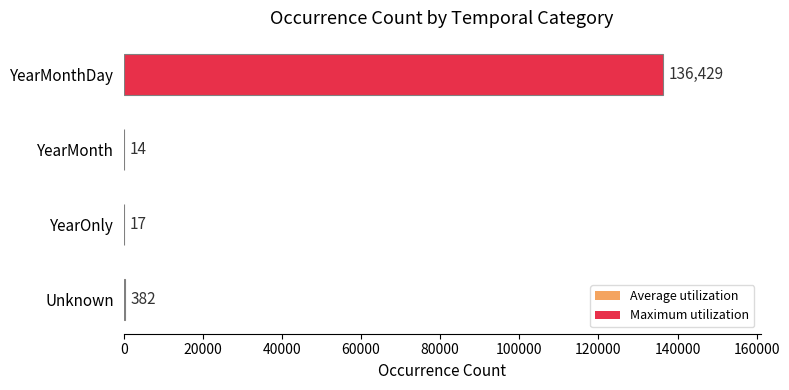

Are the bars grouped side by side (vs. stacked)?

No